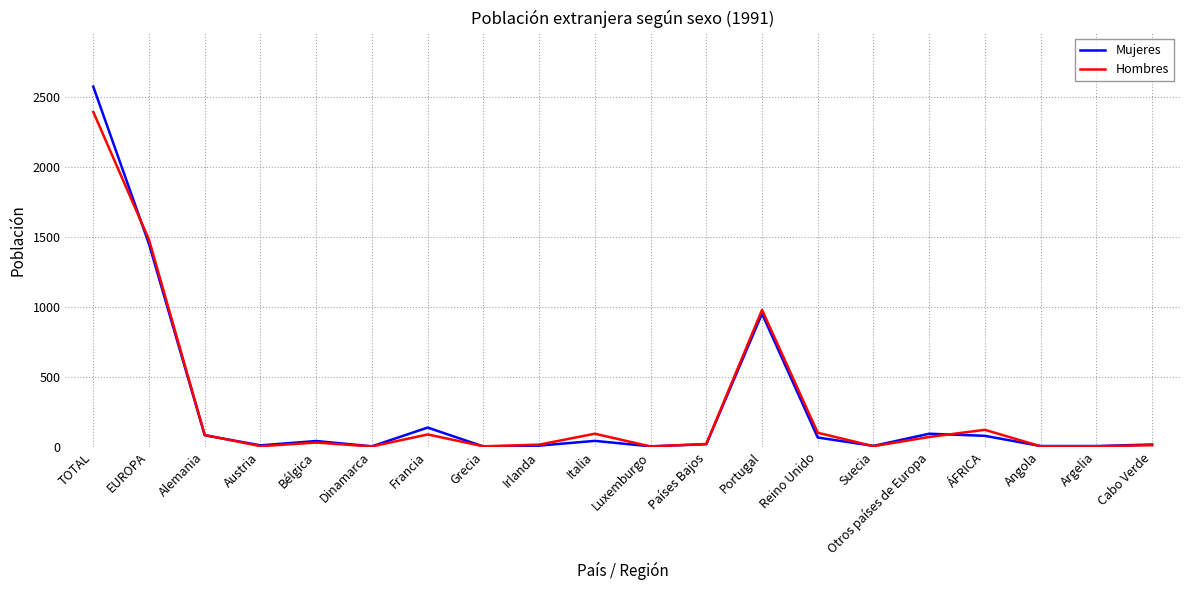

The Mujeres series shows 319 at Portugal. True or false?

False